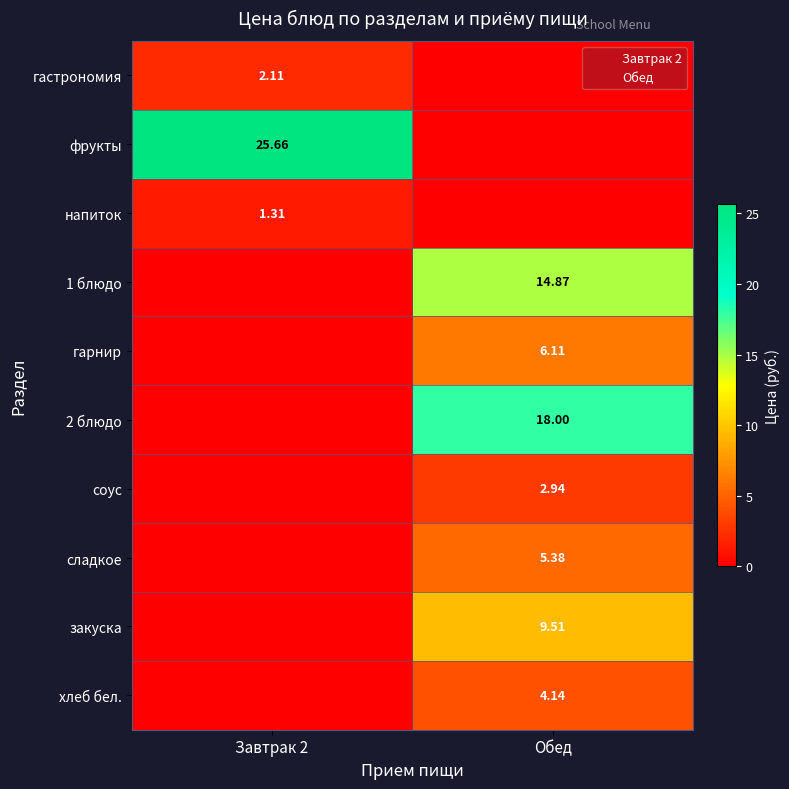

How many 2 блюдо values are between 0 and 18?

2